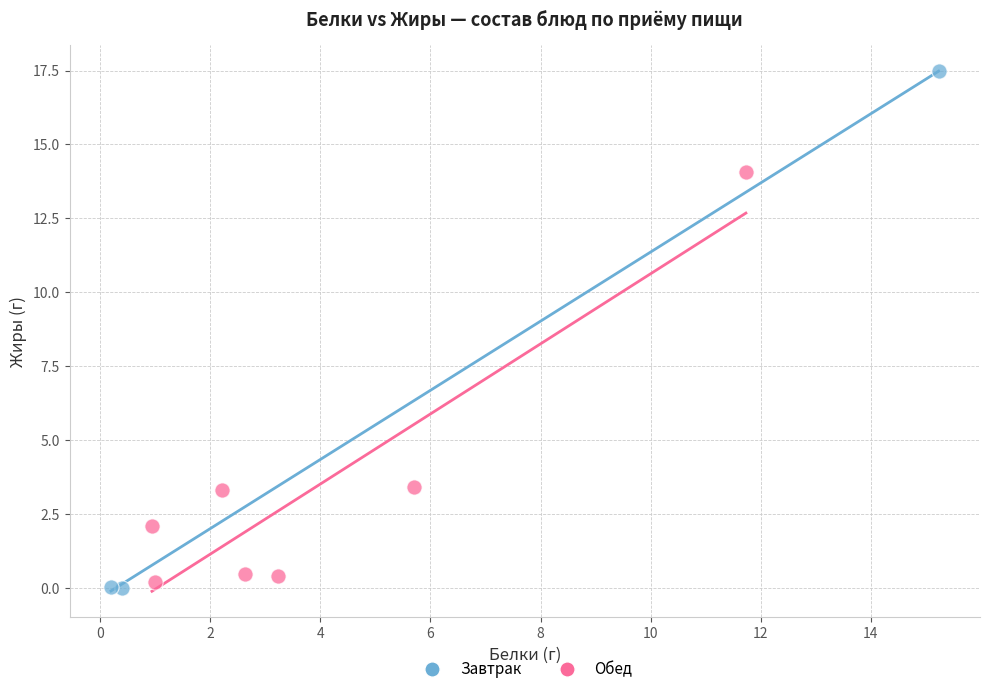

Which series reaches the maximum Y coordinate?

Завтрак